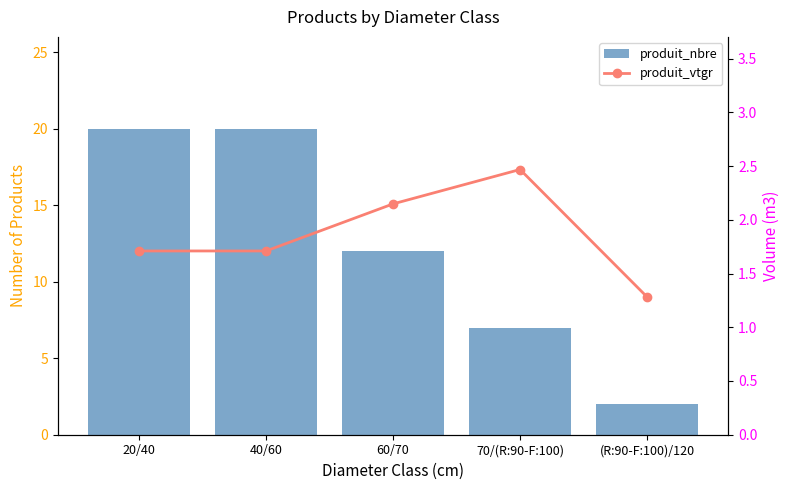

What is the difference between the maximum and minimum values in the produit_vtgr series?

1.2